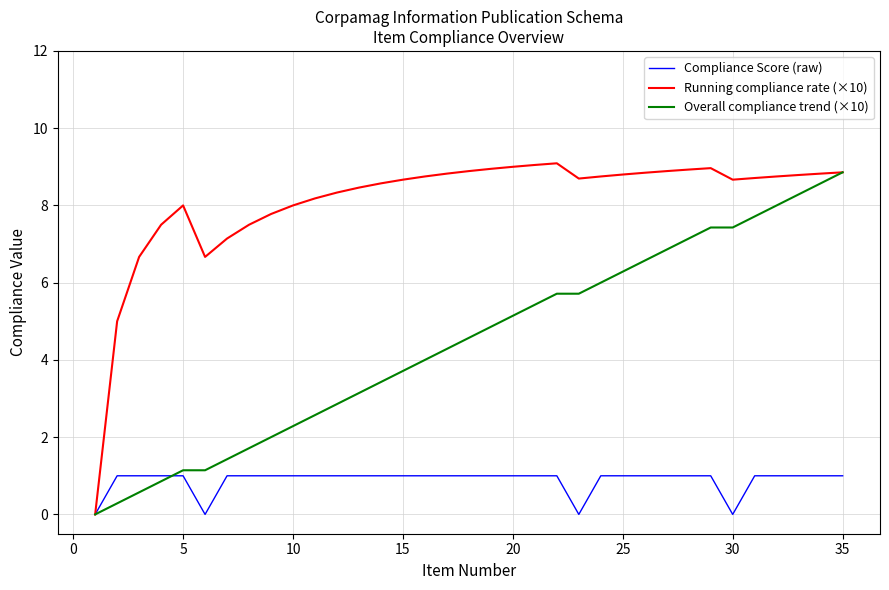

Which series has the largest total across all categories?

Running compliance rate (×10)